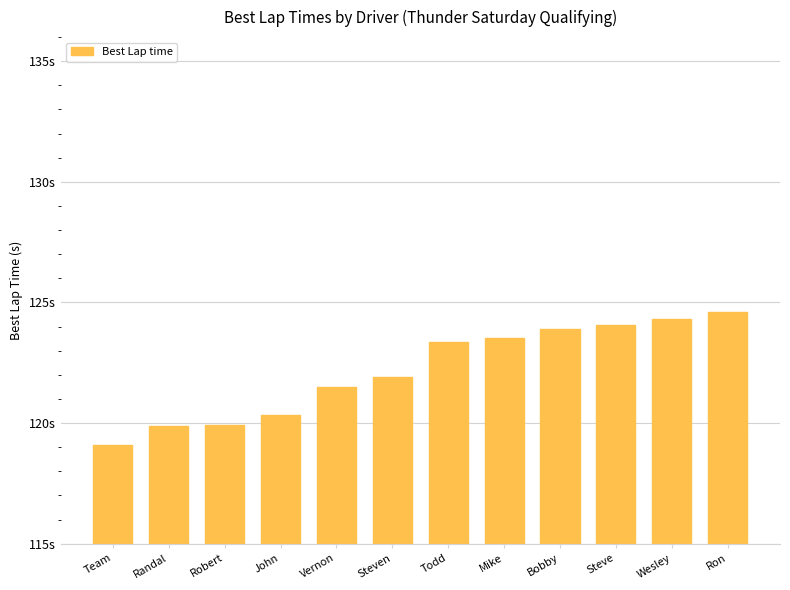

Does the chart contain any negative values?

No